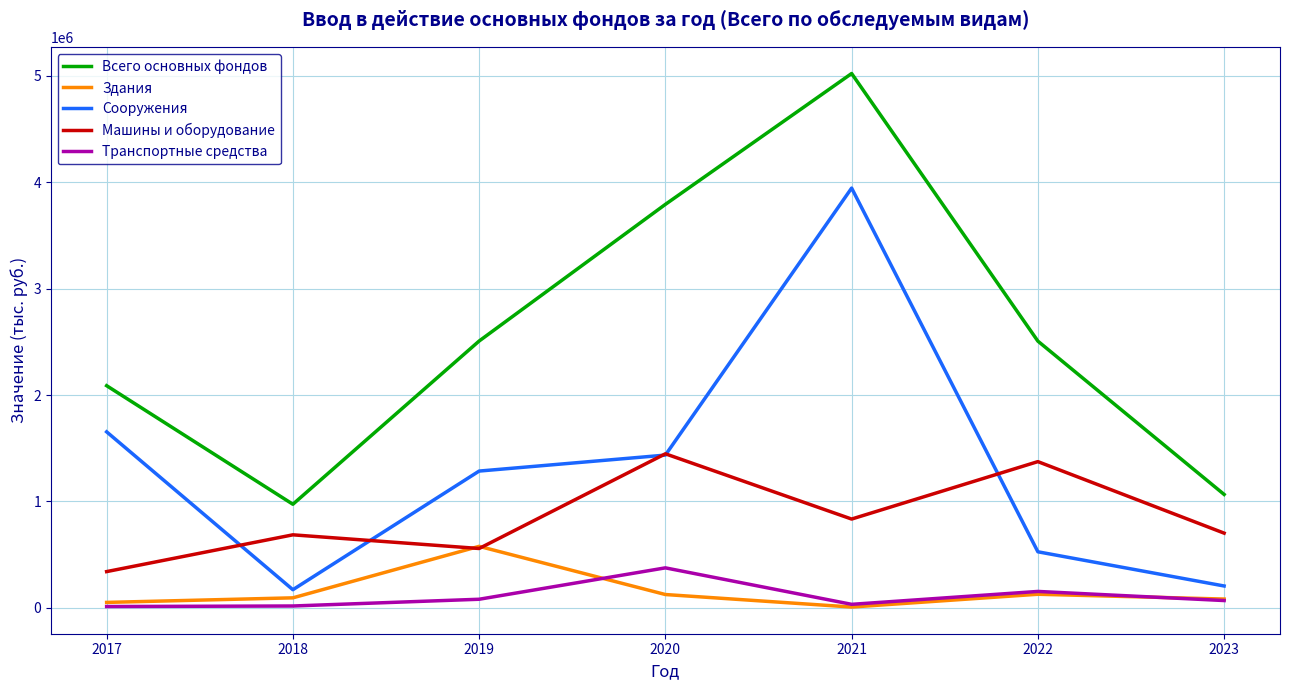

What is the greatest value displayed?

5020266